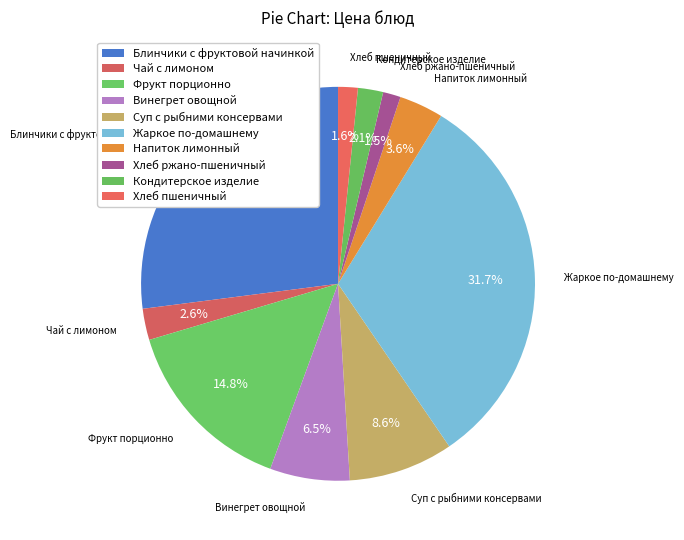

To the nearest percent, what is the combined percentage of Чай с лимоном and Напиток лимонный?

6%